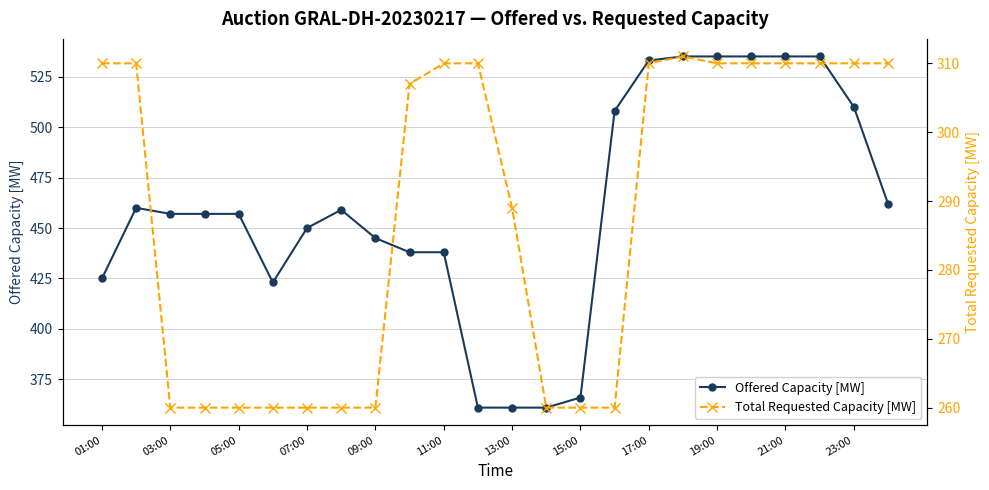

The value of Offered Capacity [MW] at 21:00 is 175. True or false?

False